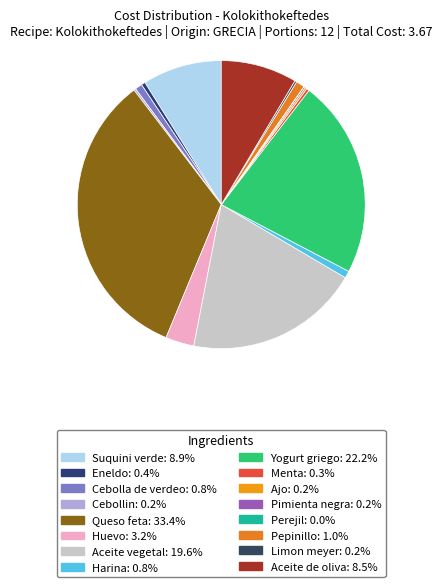

Does Yogurt griego represent more than half of the total?

No